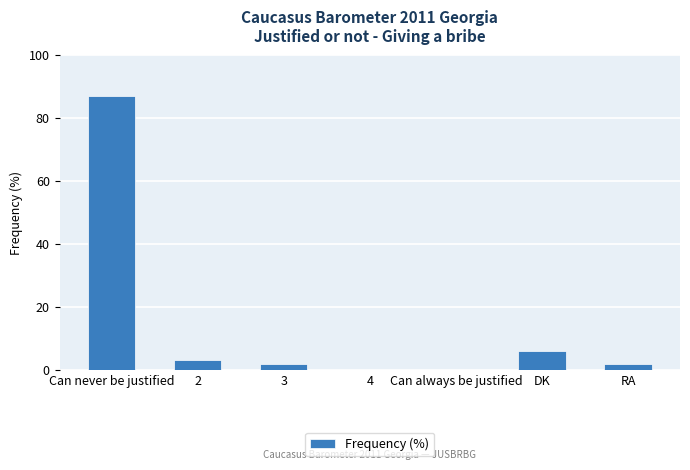

True or false: the data shows -60 at Can always be justified.

False